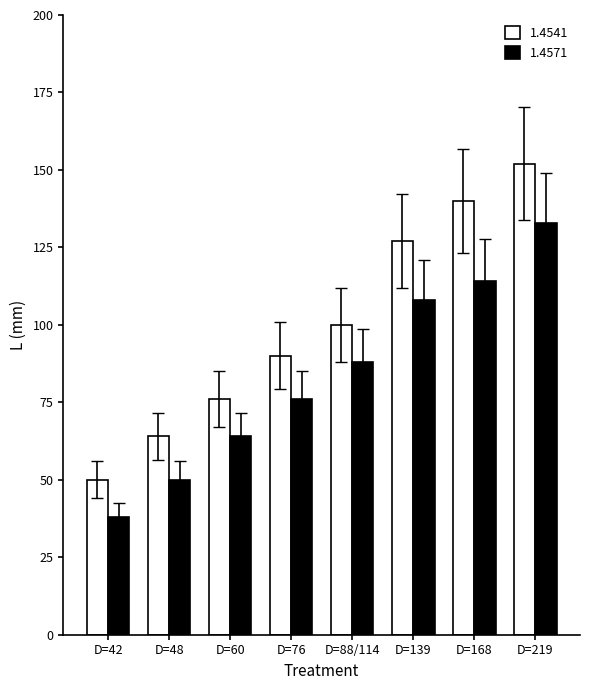

True or false: 1.4571 has a value of 76 at D=76.

True